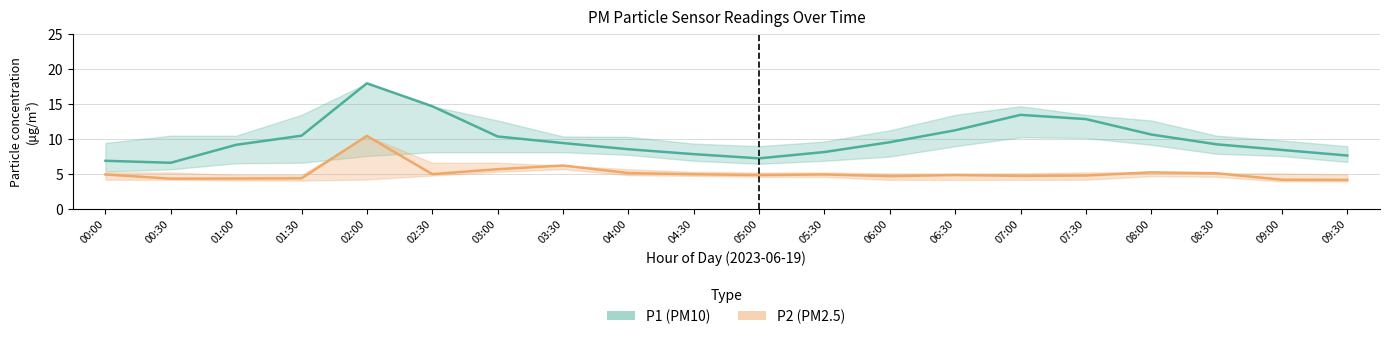

Between 00:00 and 03:00, which is larger?

03:00